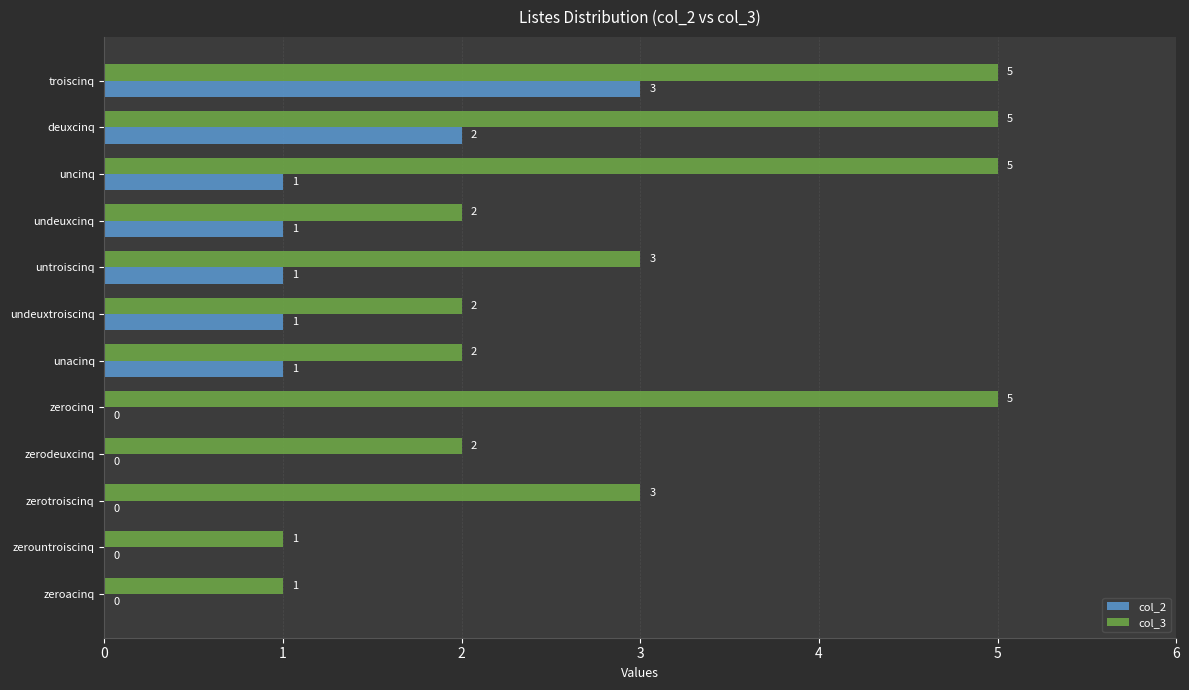

What value does the col_3 series have at zerocinq?

5